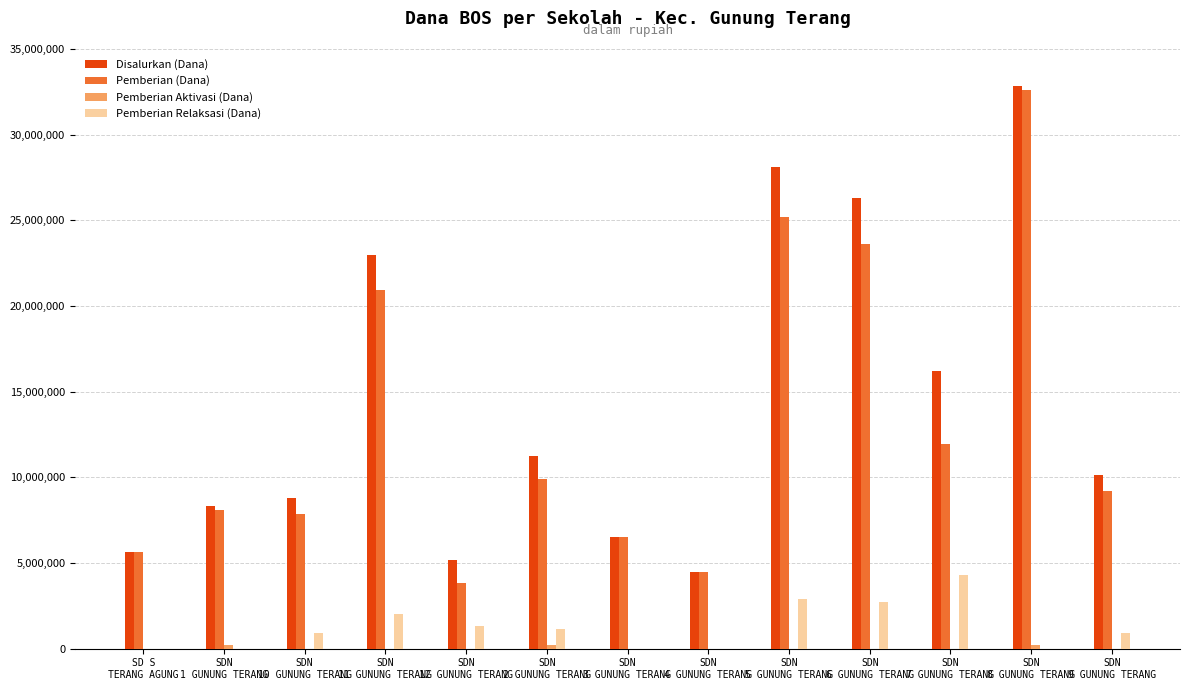

What is the maximum value for Disalurkan (Dana)?

32850000